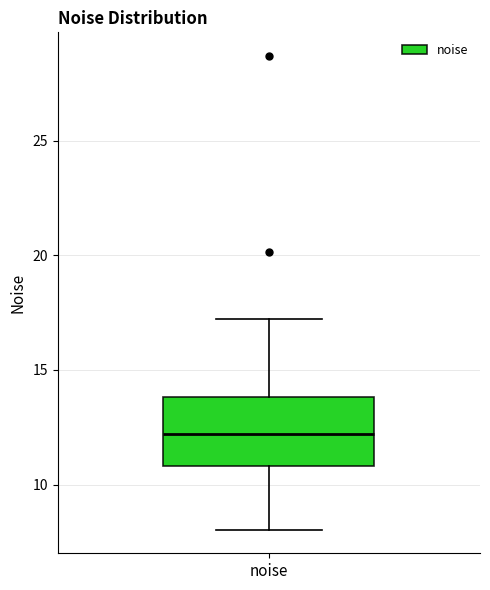

Transcribe this box plot: give where the median line is, the range the box spans, and where the two whiskers end, as read against the y-axis. The values are not printed on the chart, so give them approximately, as read against the axis.

median 12, box 11 to 14, whiskers 8 to 17